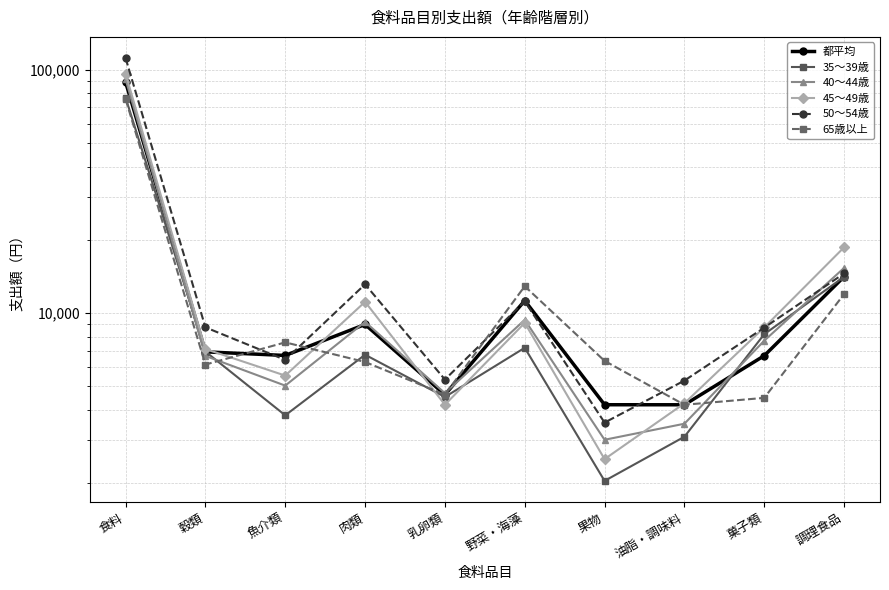

What is the difference between the maximum and minimum values in the 65歳以上 series?

71644